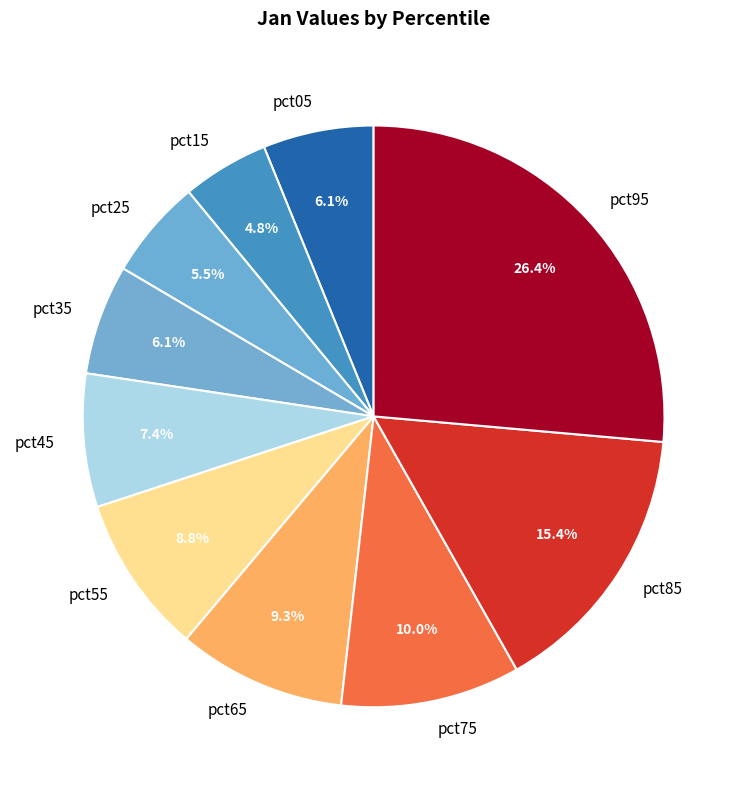

Is the sum of pct95 and pct45 greater than half?

No